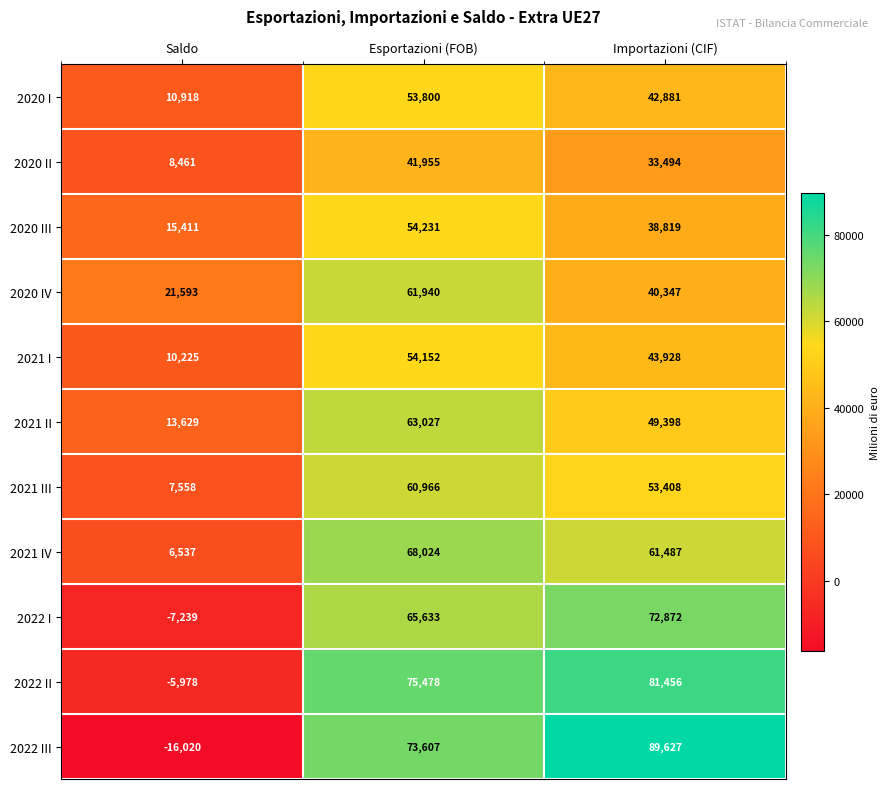

What is the maximum value for 2020 IV?

61940